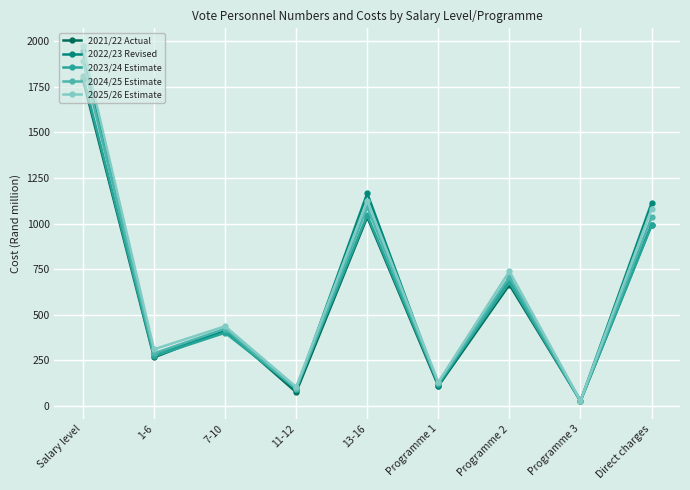

What is the spread (max minus min) of values at 7-10?

35.8